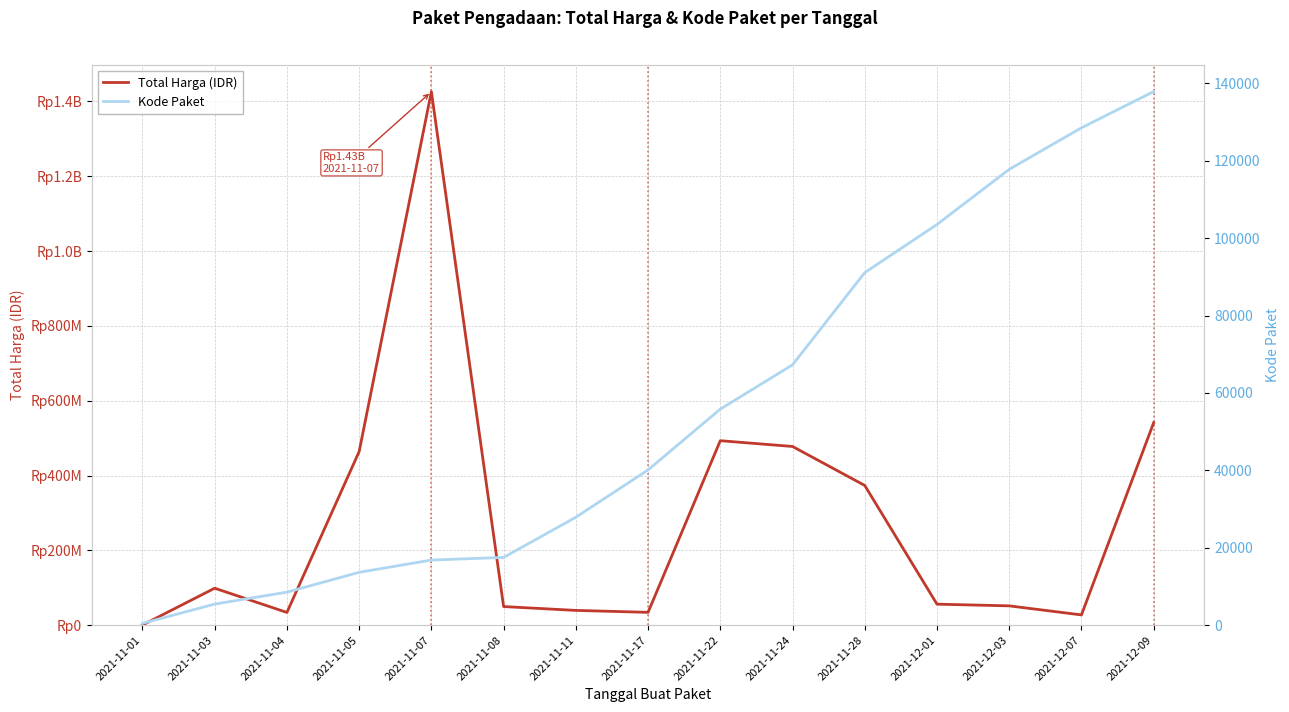

What is the approximate value of Total Harga (IDR) at 2021-11-08, to the nearest 100?

49730000